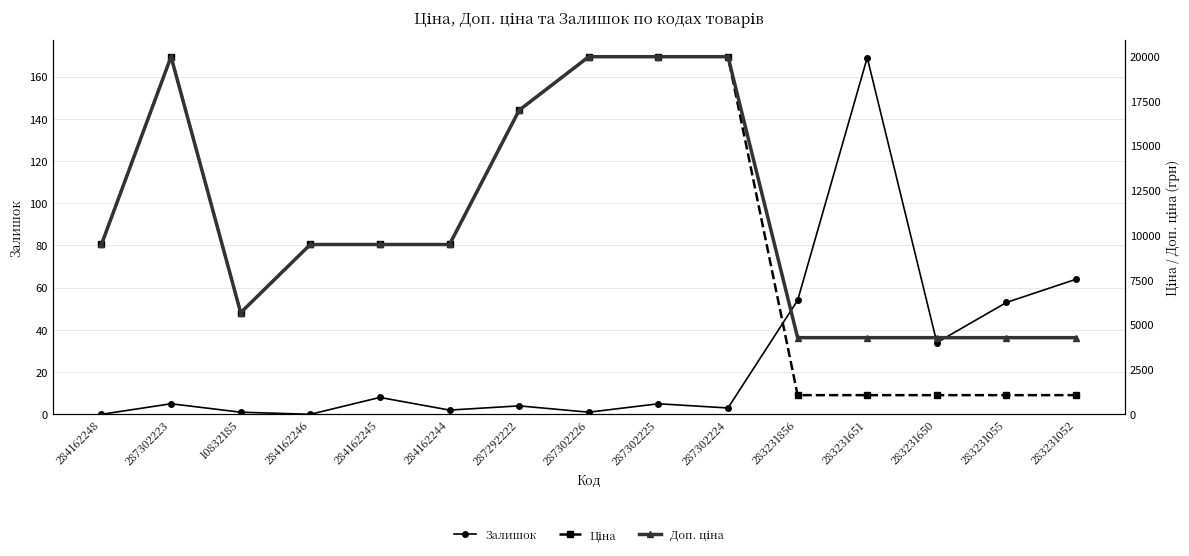

Which has a higher value, 287302225 or 283231856?

283231856